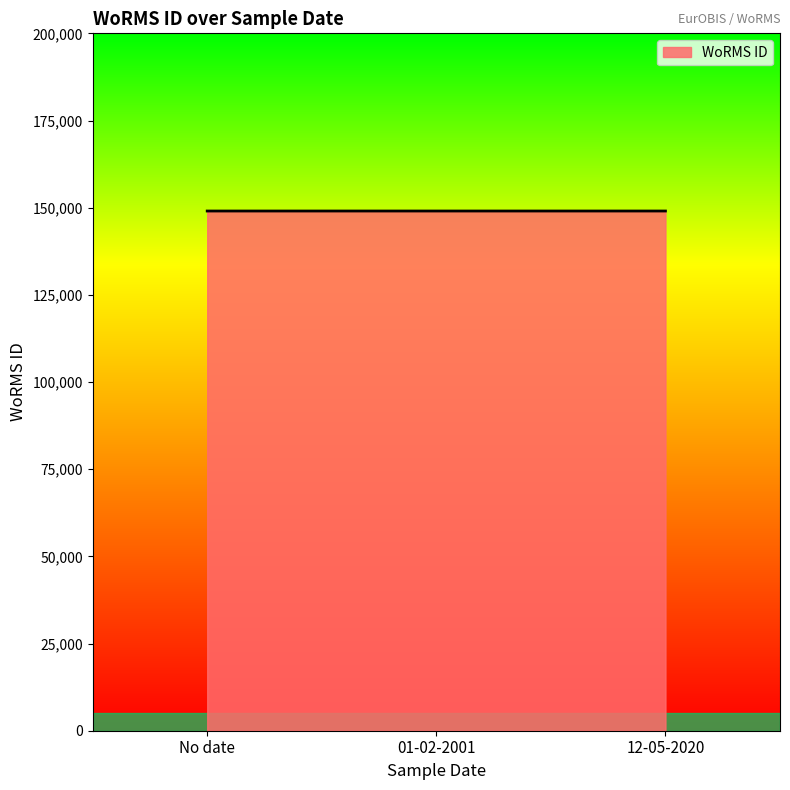

What is the average value?

149043